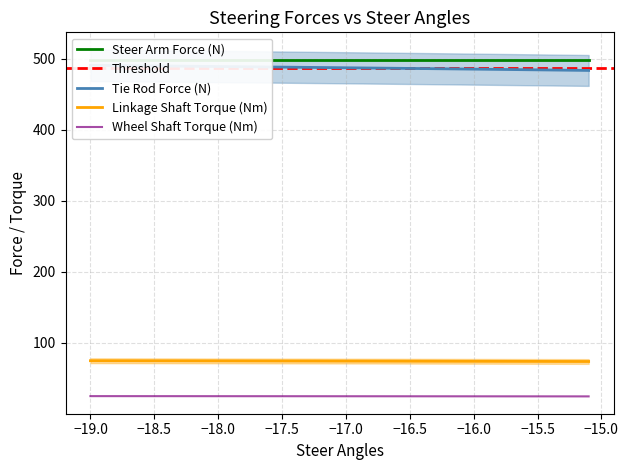

What is the difference between the second highest and second lowest values in the tie_rod_force series?

0.4